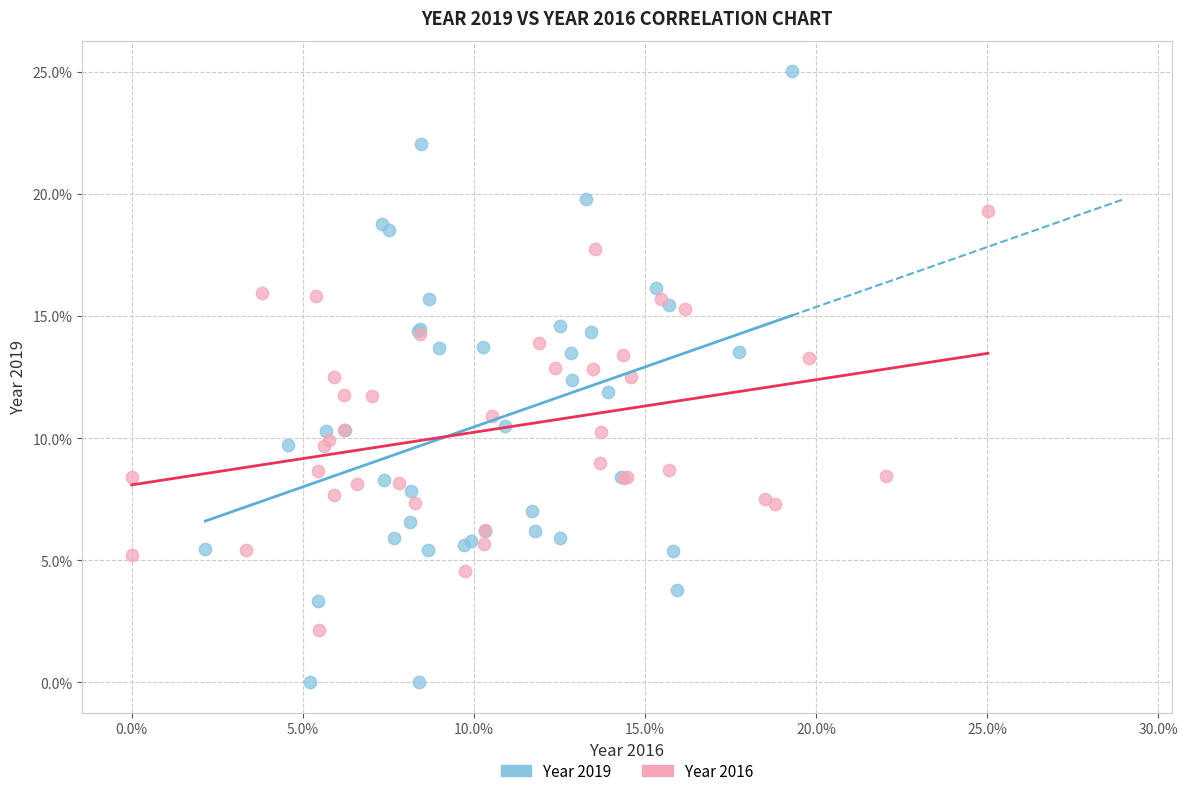

Which series contains the highest Y value?

Year 2019